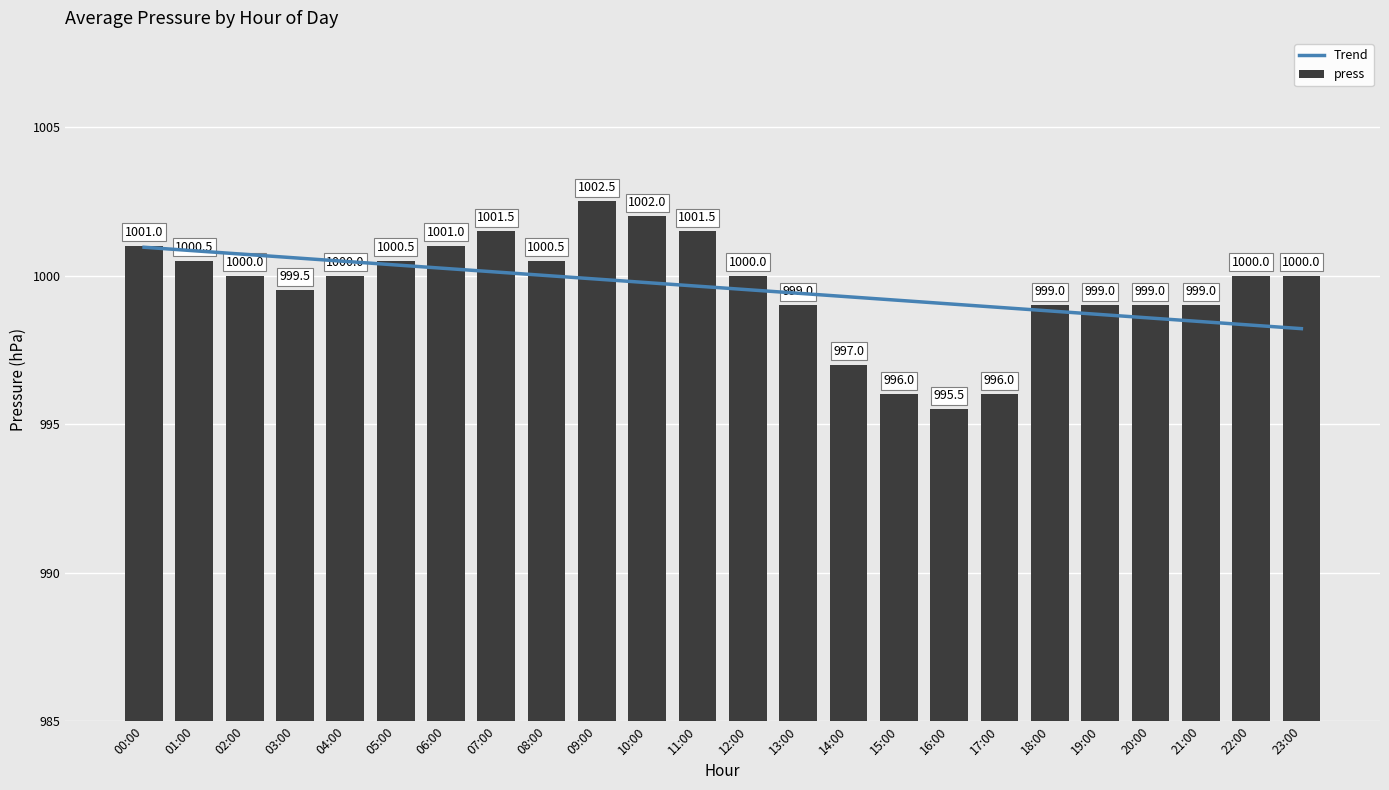

Is it true that Trend equals 999.5 at 12:00?

True